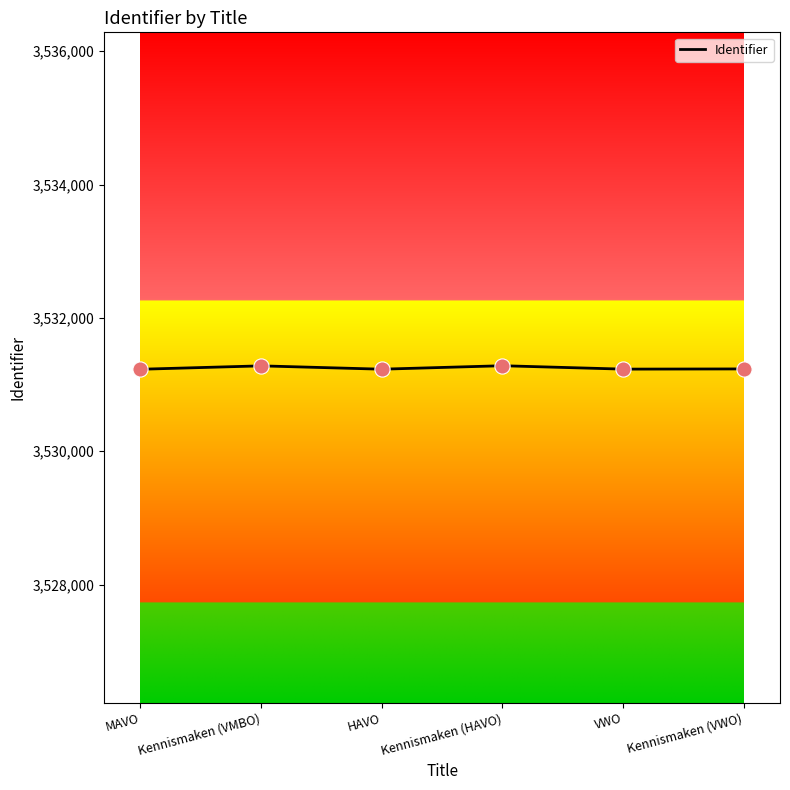

What is the change in value from Kennismaken (VMBO) to VWO?

-49